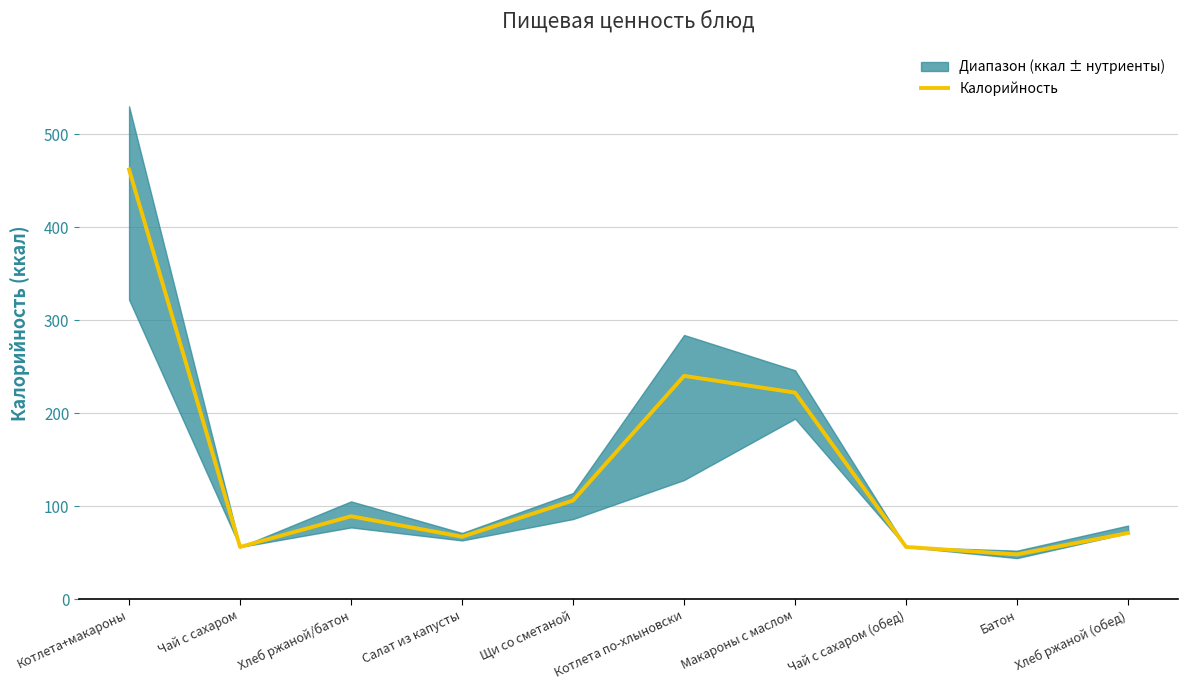

Reading left to right, transcribe all the data shown in this chart.

462	56	89	67	106	240	222	56	48	71